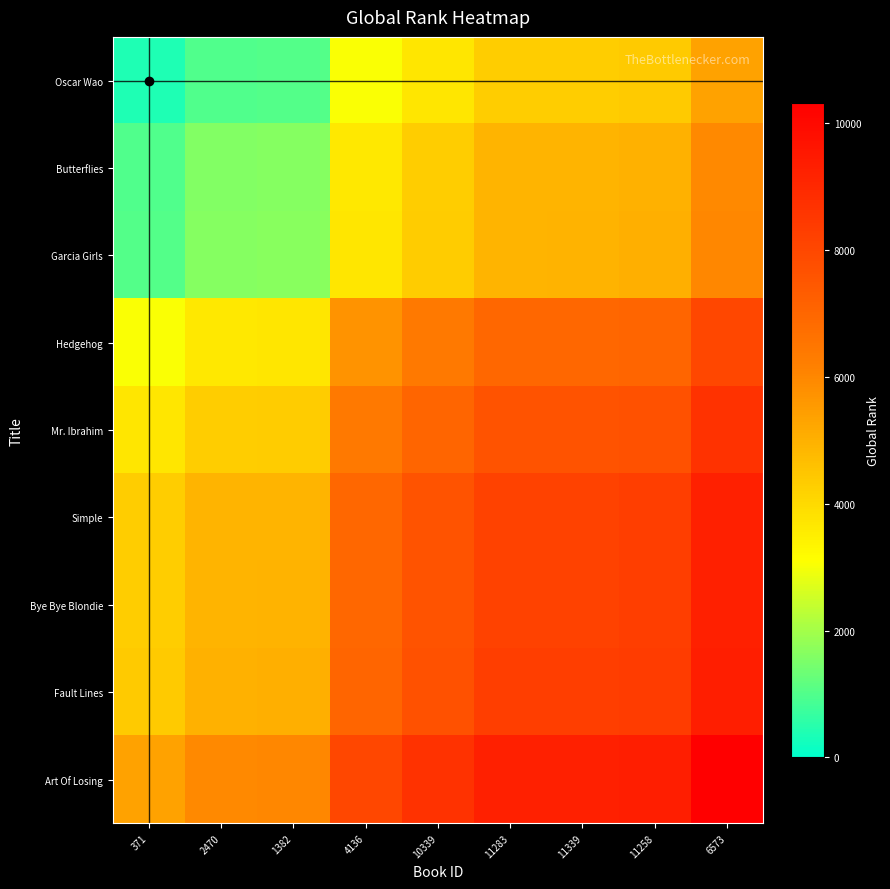

How many distinct data groups are displayed?

9